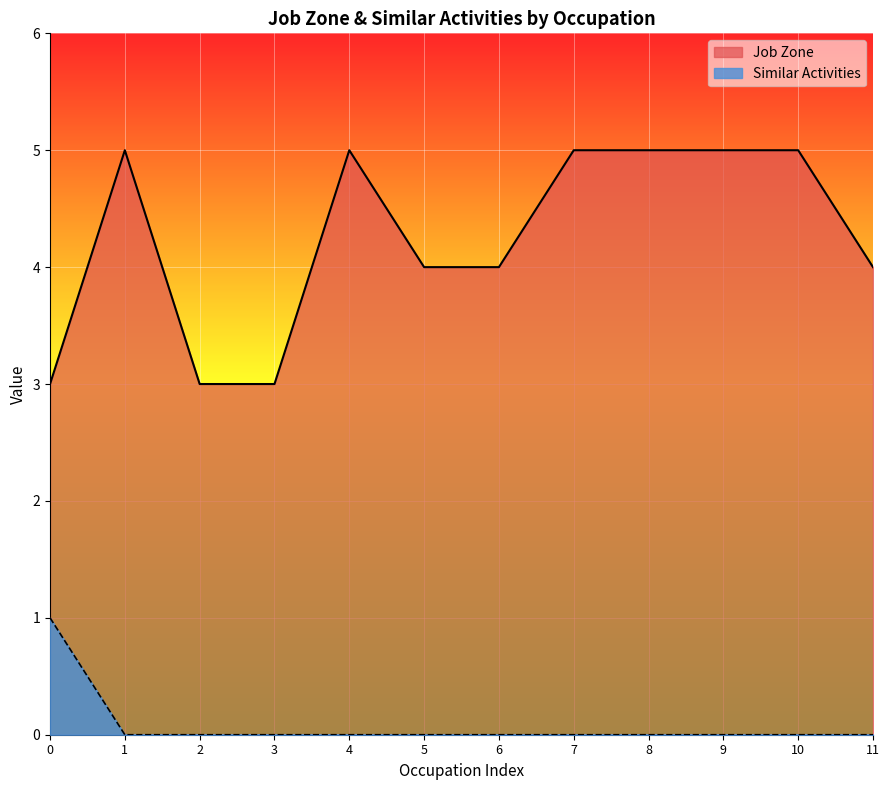

Reading right to left, extract all data points from this chart.

Job Zone: 11=4	10=5	9=5	8=5	7=5	6=4	5=4	4=5	3=3	2=3	1=5	0=3
Similar Activities: 11=0	10=0	9=0	8=0	7=0	6=0	5=0	4=0	3=0	2=0	1=0	0=1